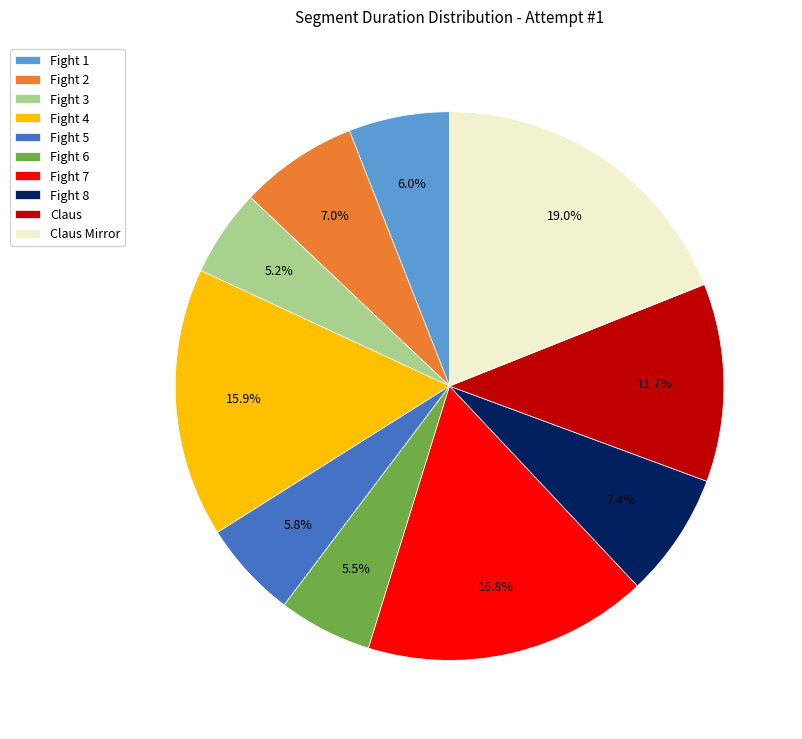

How many segments does this pie chart have?

10